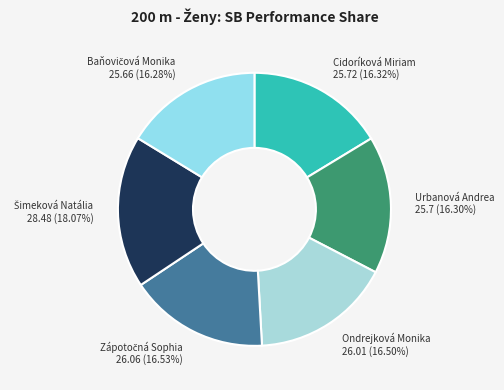

To the nearest percent, what percentage of the pie is Urbanová Andrea?

16%